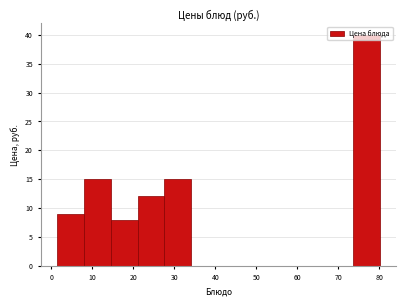

Reading left to right, list every bar in this chart as the range it spans on the x-axis followed by its height. Neither the bar edges nor the heights are printed on the chart, so give them approximately, as read against the axes.

1 to 8: 9
8 to 14: 15
14 to 21: 8
21 to 28: 12
28 to 34: 15
34 to 41: 0
41 to 47: 0
47 to 54: 0
54 to 60: 0
60 to 67: 0
67 to 74: 0
74 to 80: 40